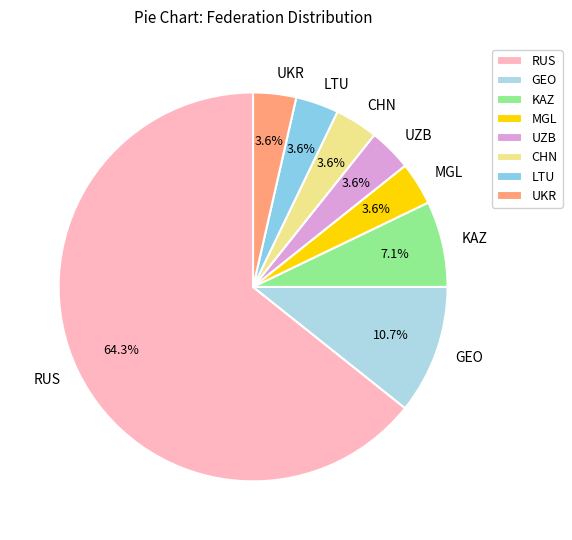

Which category accounts for the majority?

RUS